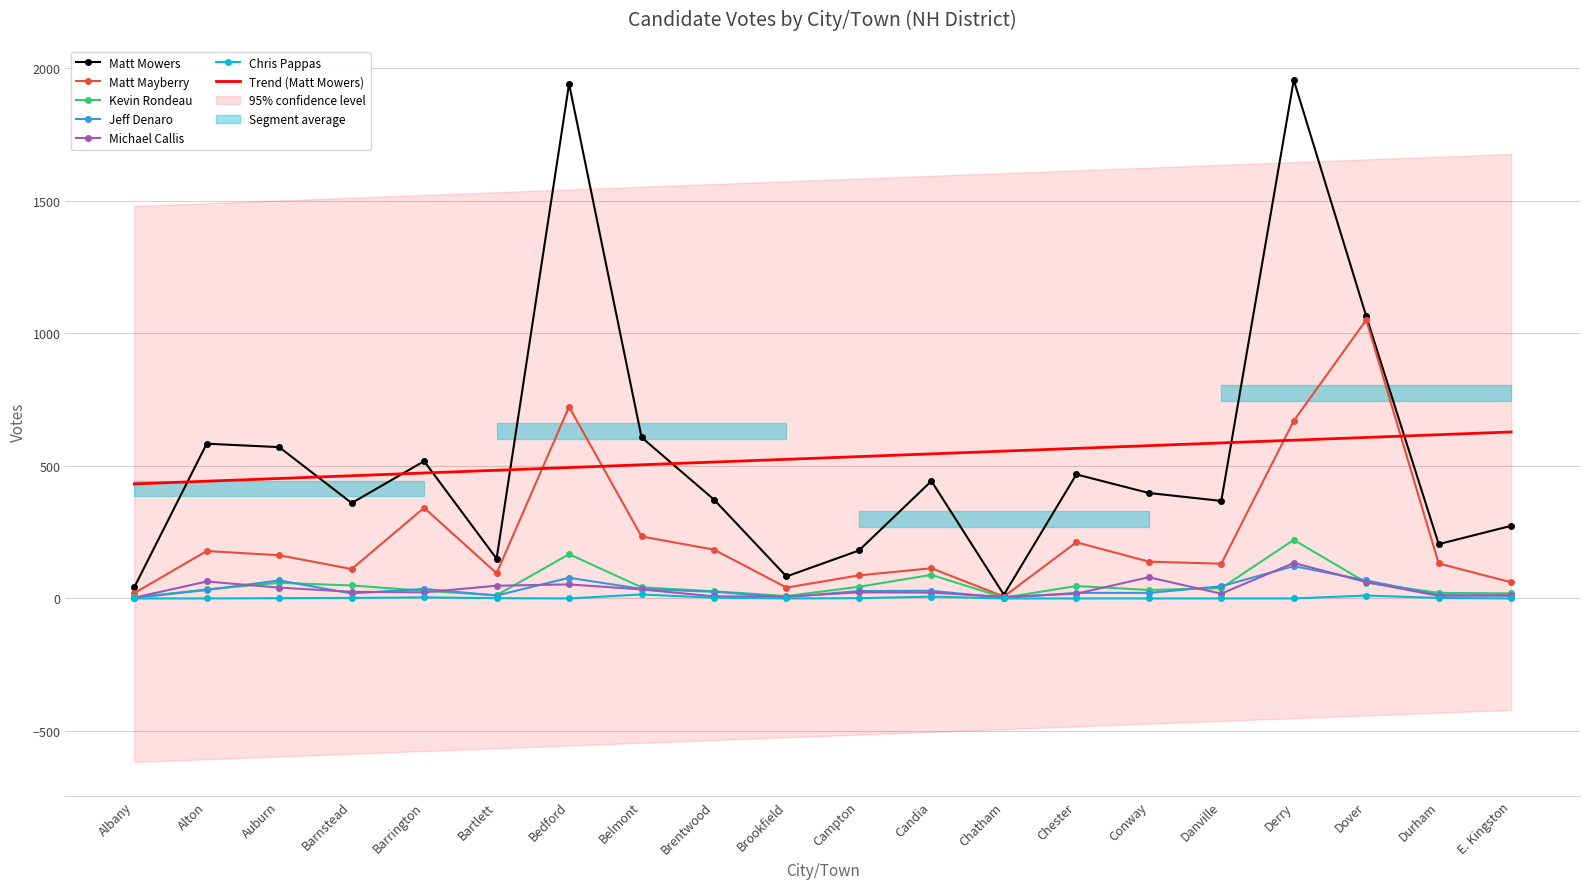

At which category is the sum across all series the highest?

Derry